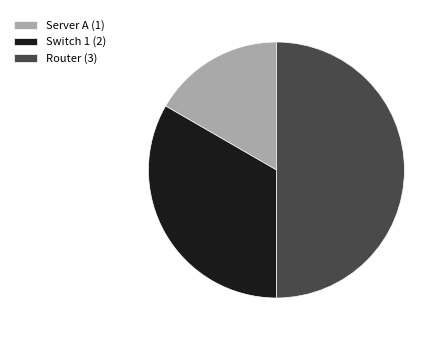

Approximately how many times larger is the value at Router (3) compared to Server A (1)?

3.0